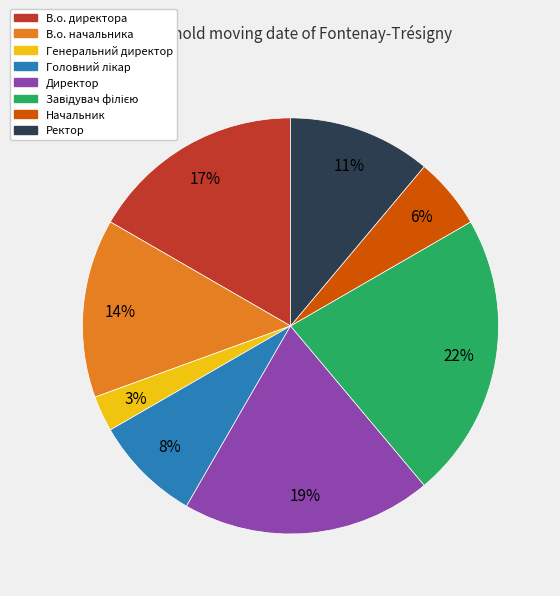

Is the sum of Ректор and Генеральний директор greater than half?

No